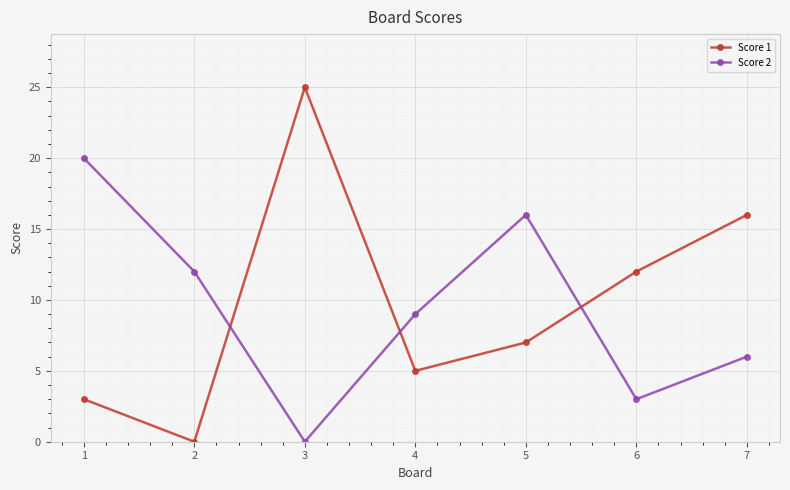

True or false: Score 1 and Score 2 intersect in this chart.

True